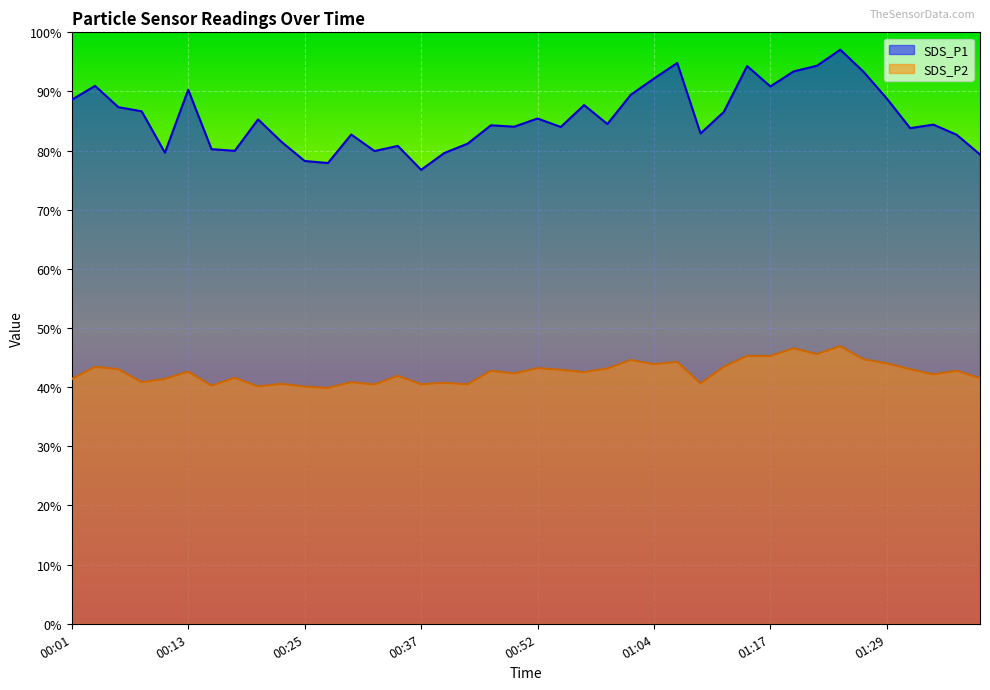

At which category is the sum across all series the highest?

01:24